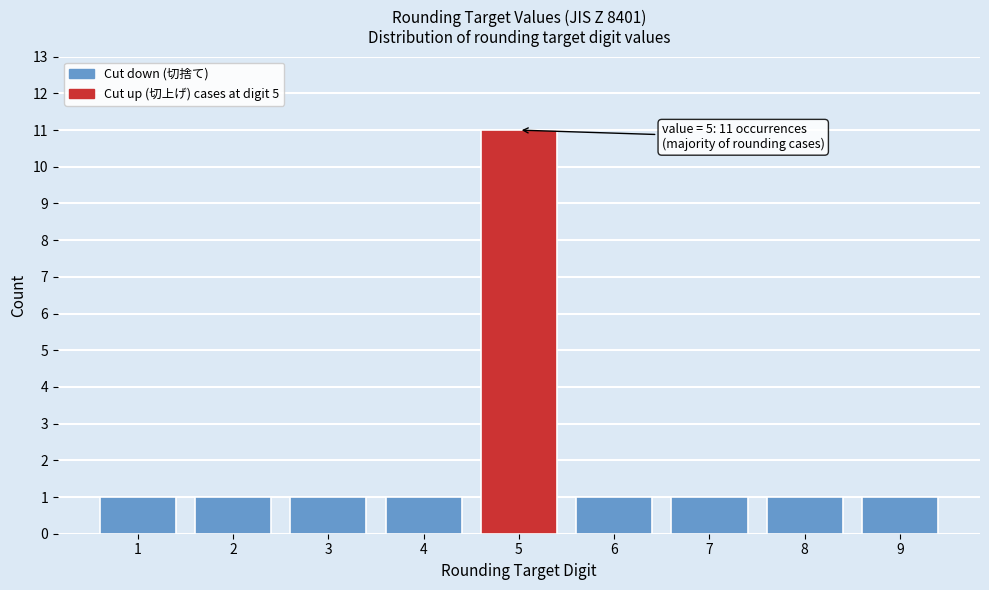

Reading right to left, list all the values displayed in this chart.

9=1	8=1	7=1	6=1	5=11	4=1	3=1	2=1	1=1